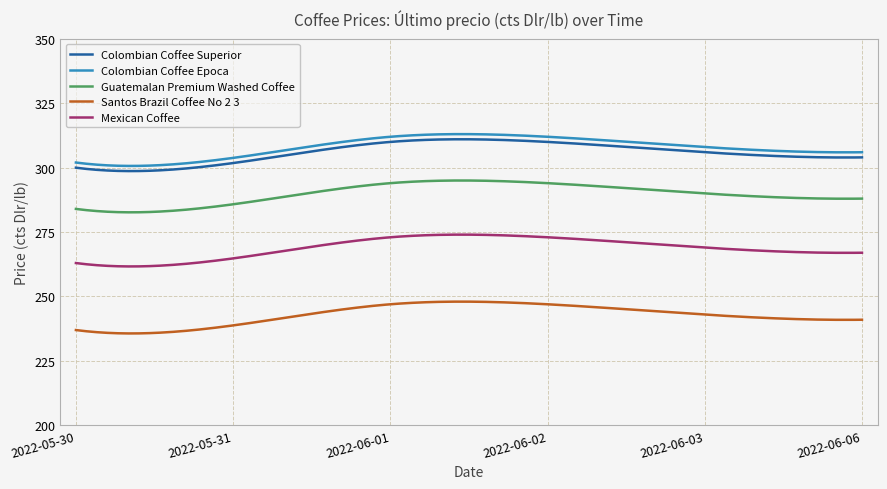

True or false: Santos Brazil Coffee No 2 3 and Guatemalan Premium Washed Coffee cross at least once.

False